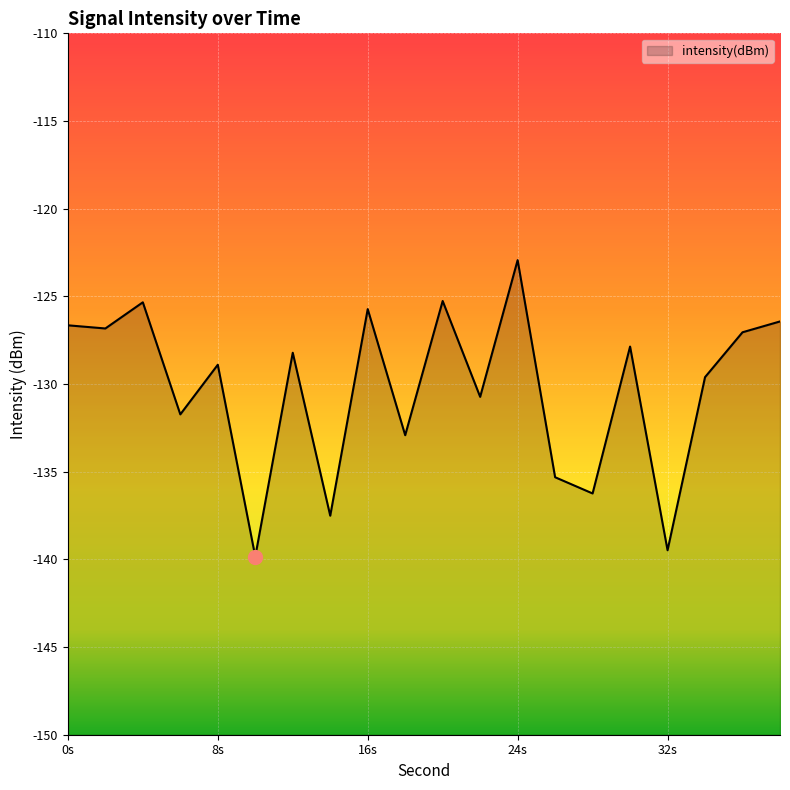

True or false: the data shows -139.5 at 32s.

True